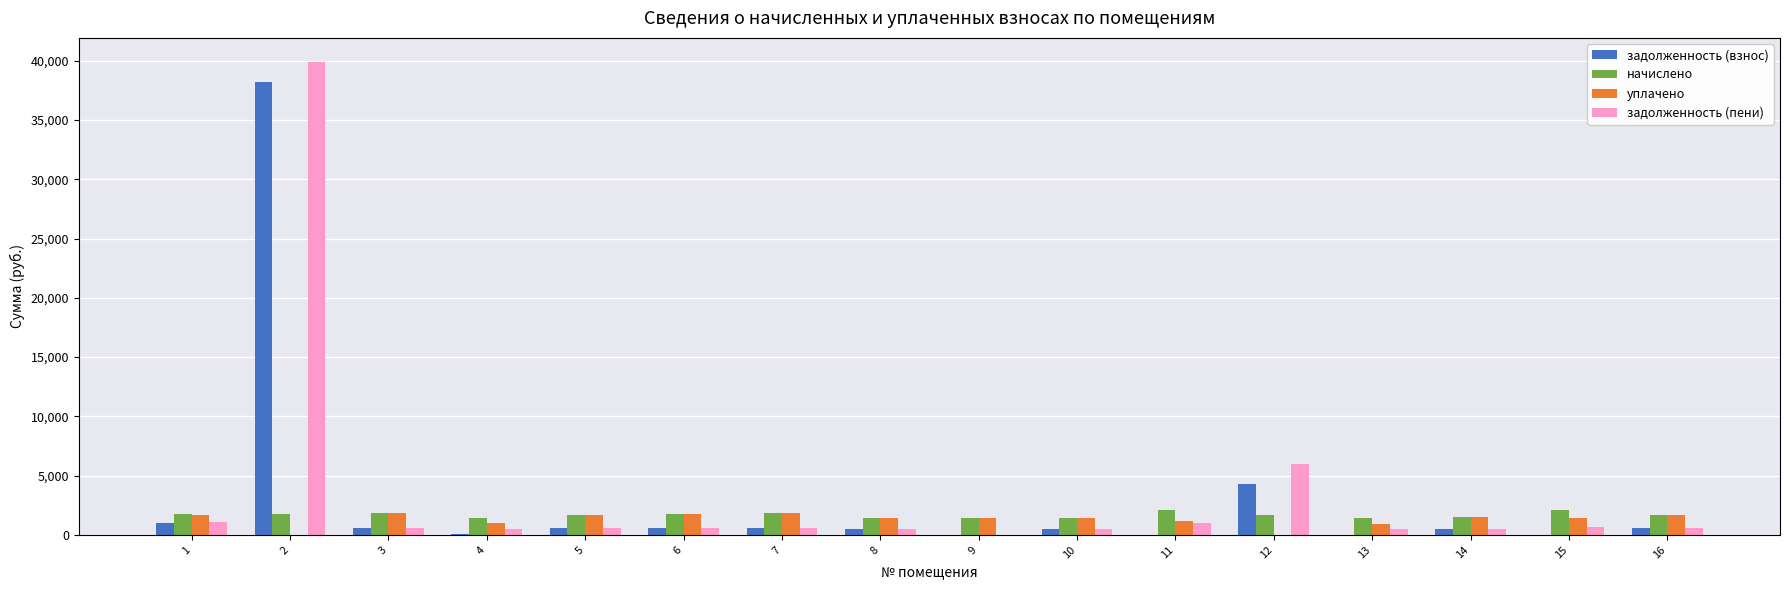

The value of уплачено at 14 is 1488.4. True or false?

True